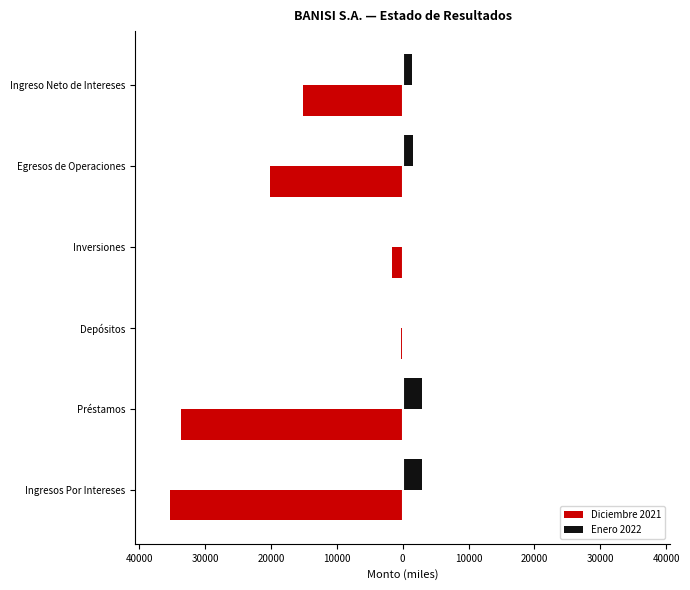

What are all the series names shown in the legend?

Diciembre 2021, Enero 2022